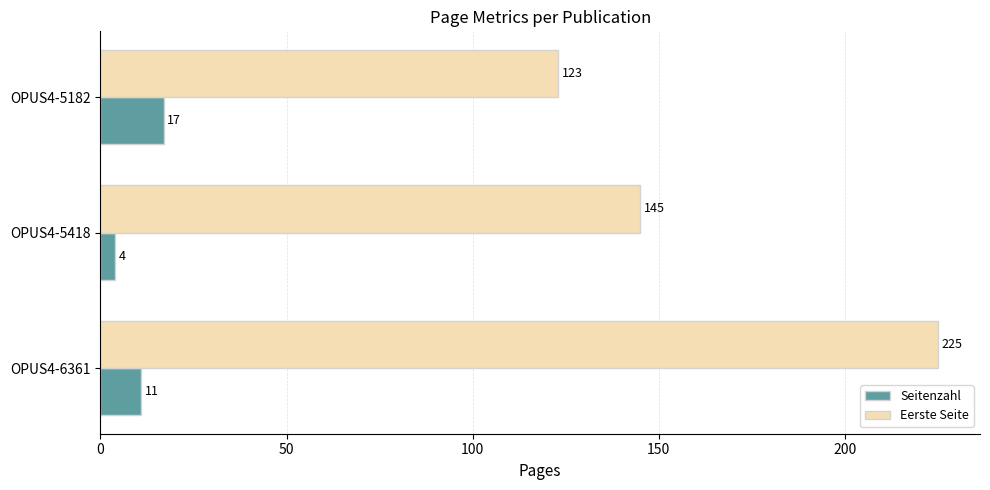

The value of Seitenzahl at OPUS4-5182 is 9. True or false?

False